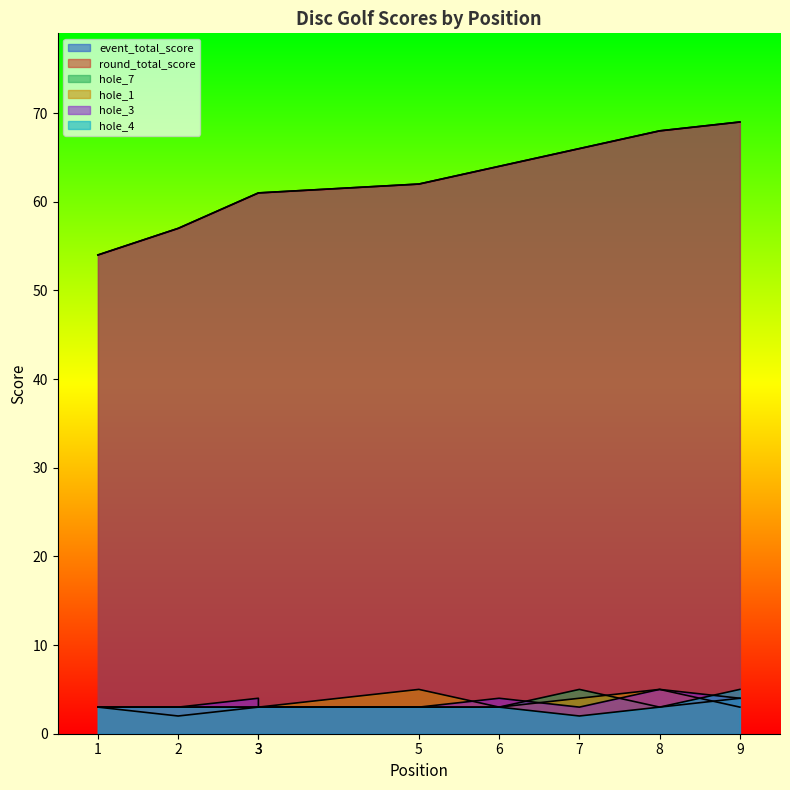

Which category has the highest value across all series?

9